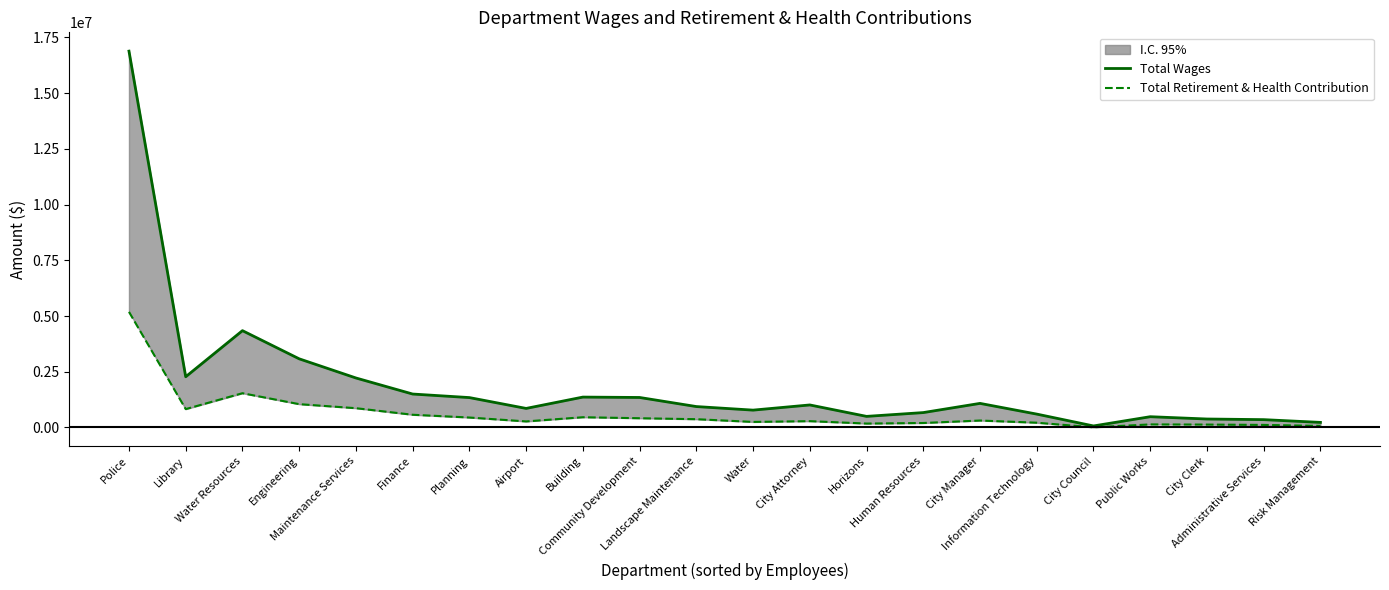

What is the total value across all series at Administrative Services?

464723